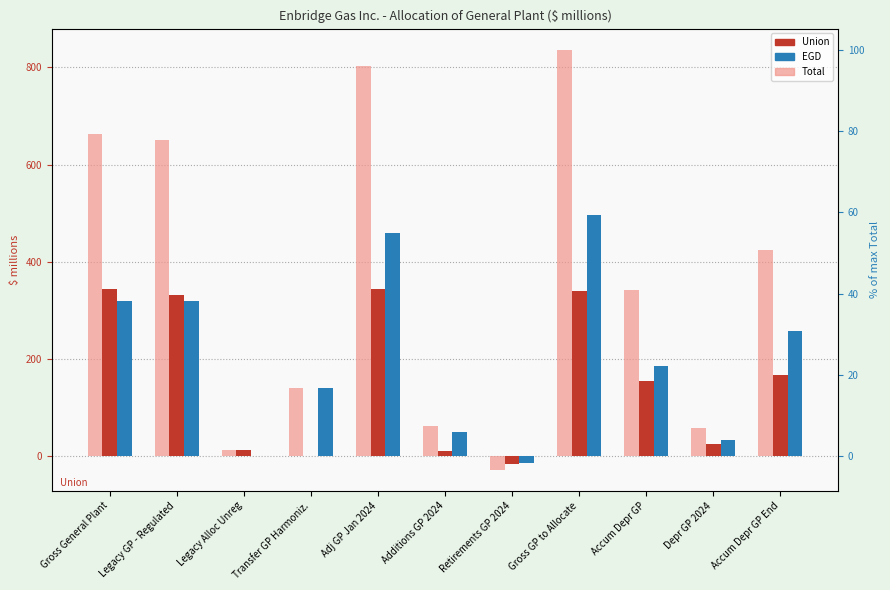

Reading left to right, list all the values displayed in this chart.

Total: 662.3	649.8	12.5	140.4	802.7	61.5	-27.8	836.4	342.3	58.3	424.9
Union: 343.6	331.1	12.5	0.0	343.6	11.8	-15.0	340.4	155.9	25.4	166.3
EGD: 318.7	318.7	0.0	140.4	459.1	49.7	-12.8	496.0	186.5	32.9	258.6